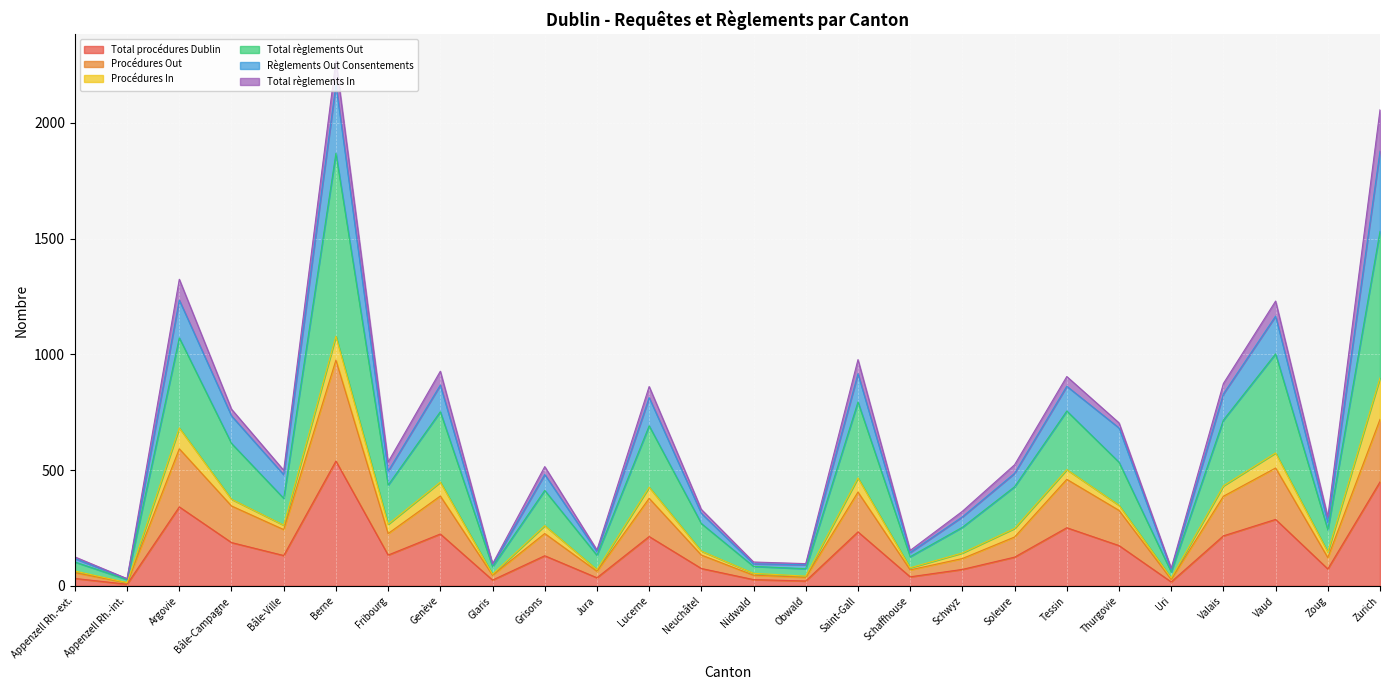

True or false: Total procédures Dublin and Procédures Out cross at least once.

False